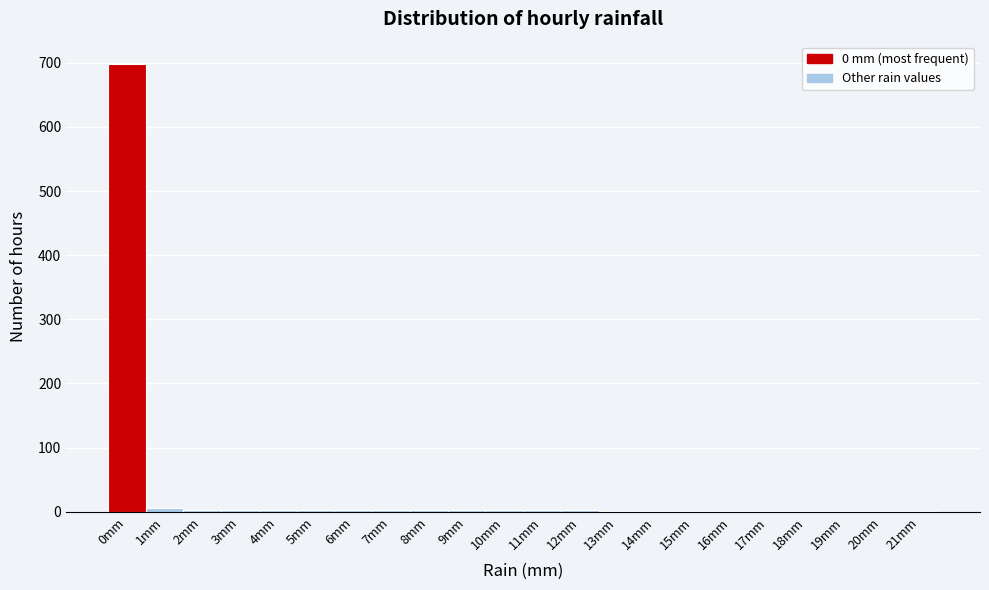

What is the sum of all values?

740